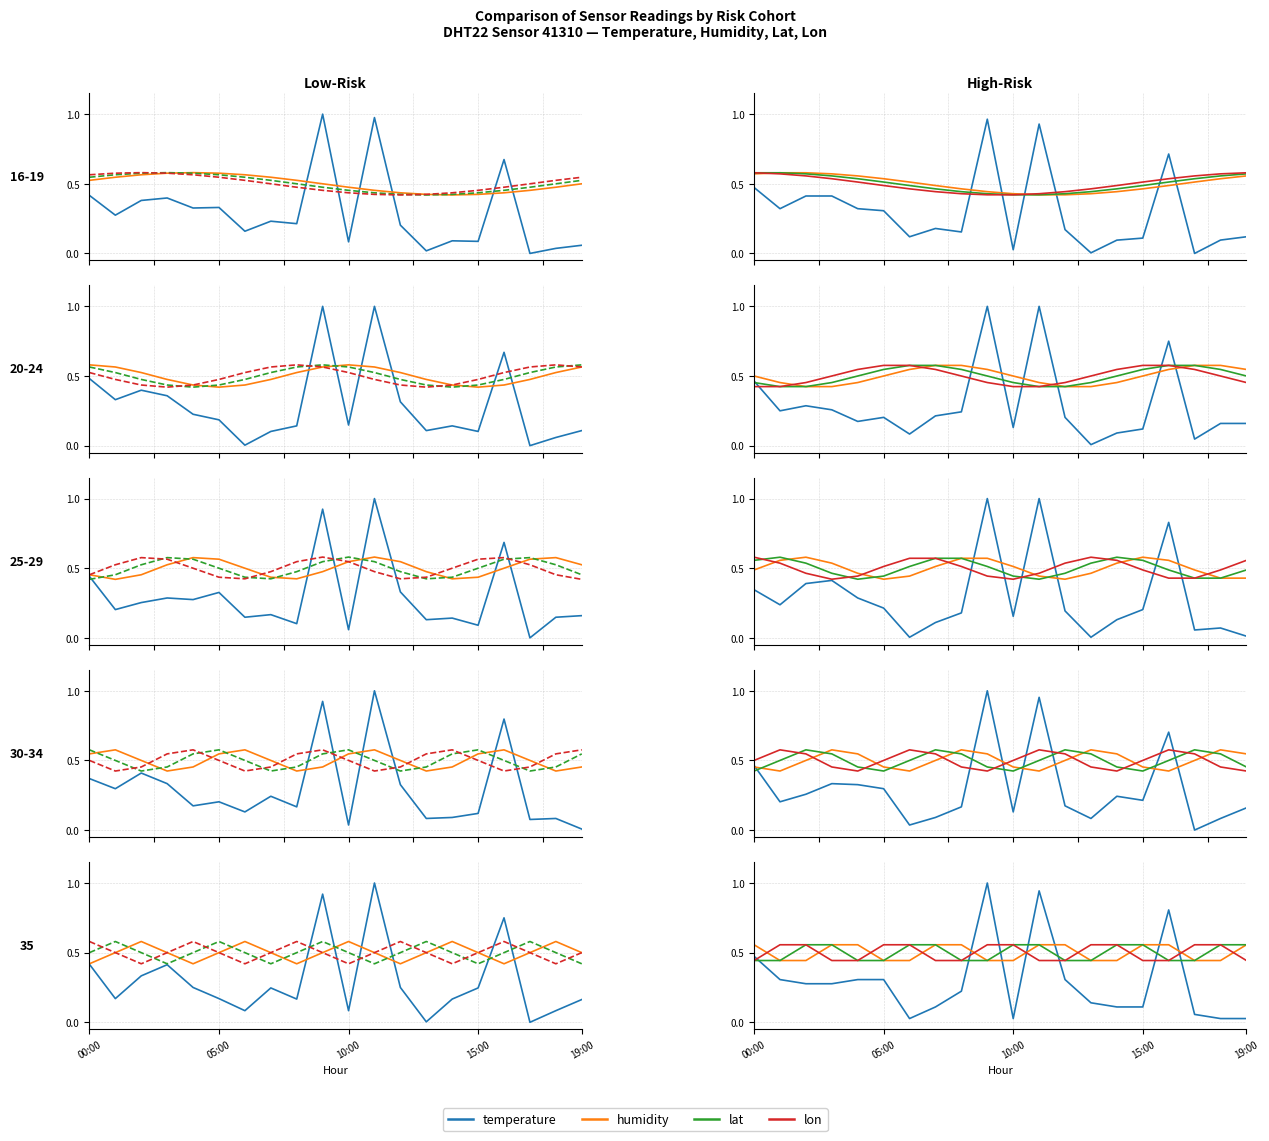

At how many categories does at least one series exceed 0?

20